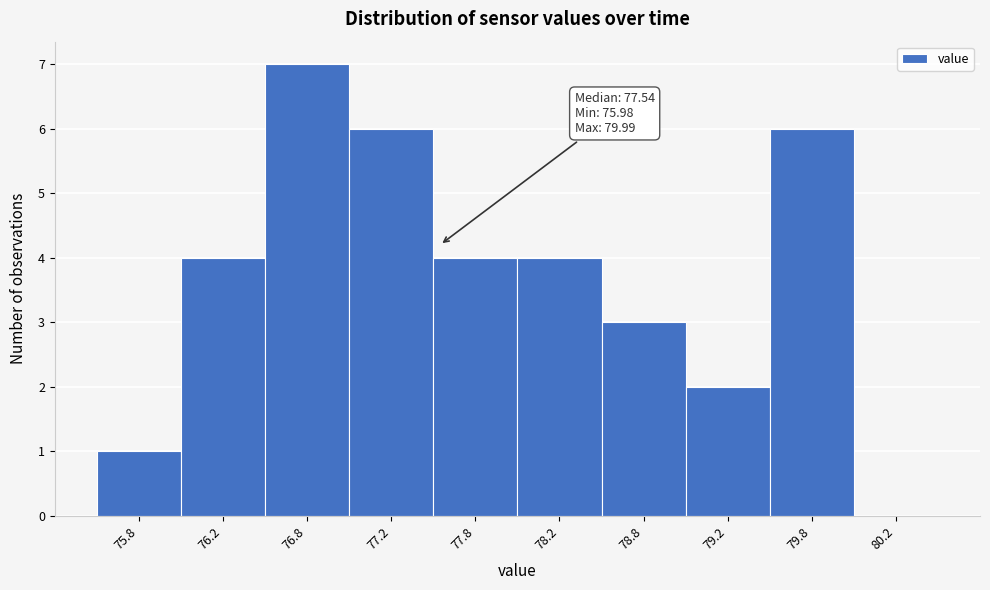

Which range on the x-axis has the tallest bar?

76.5 to 77.0